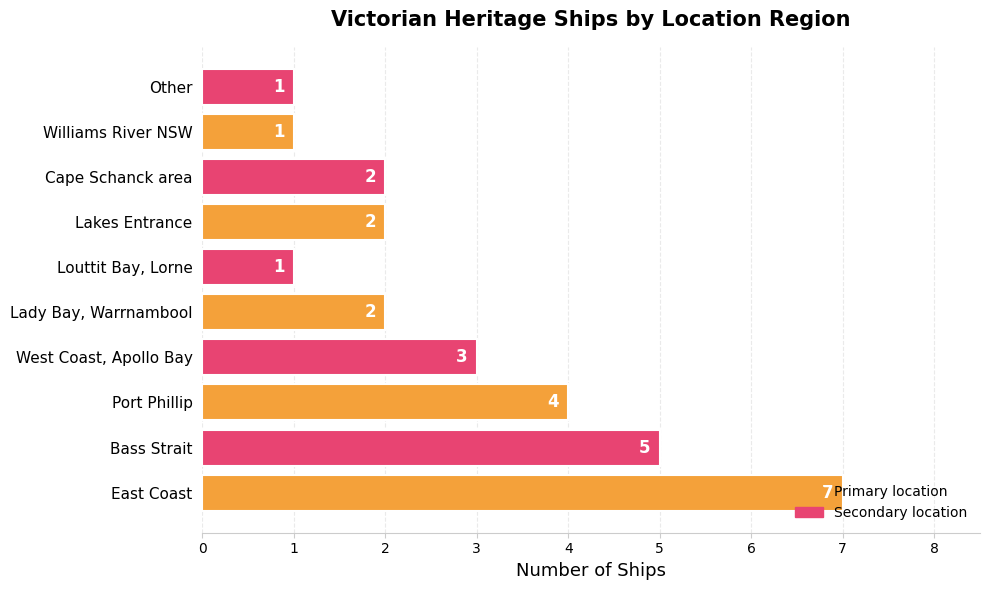

What is the change in value from Bass Strait to Lady Bay, Warrnambool?

-3